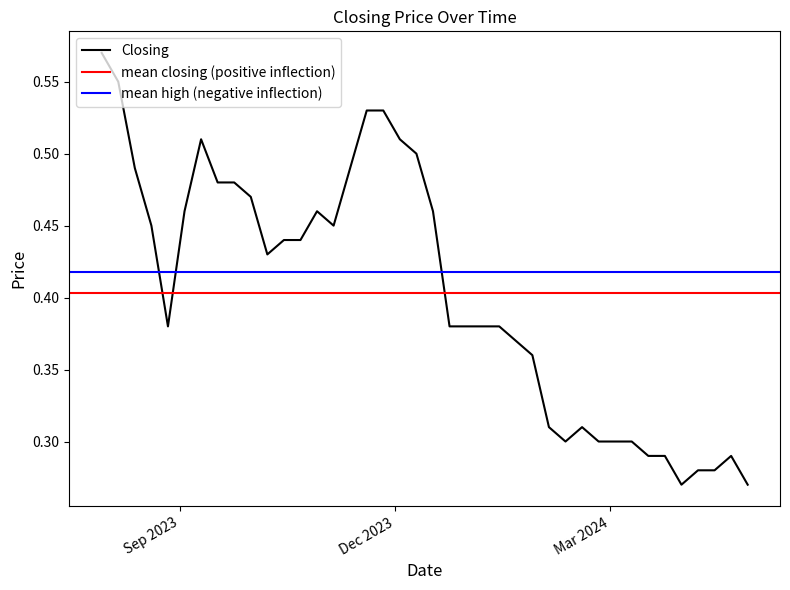

The Low series shows 0.1 at 35. True or false?

False